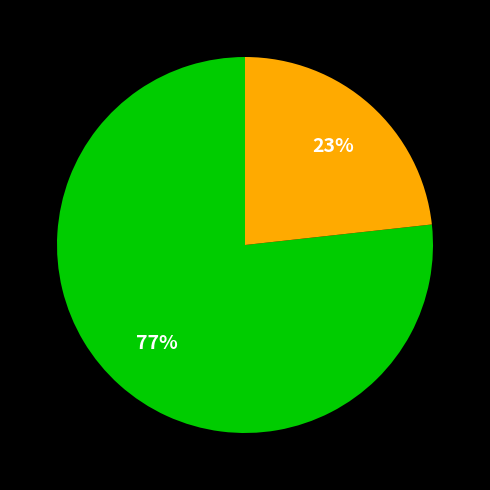

To the nearest percent, what is the average slice percentage?

50%